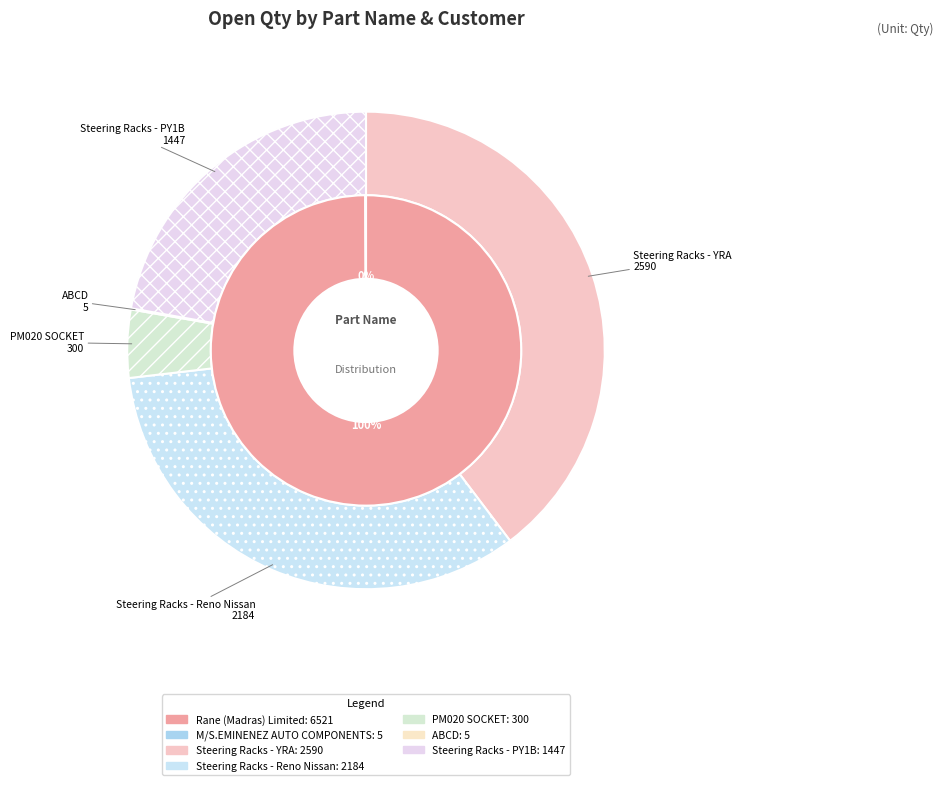

Combined, do ABCD (DO:SAMPLE B/O) and Steering Racks - YRA (DO:4953925870) account for over 50%?

No